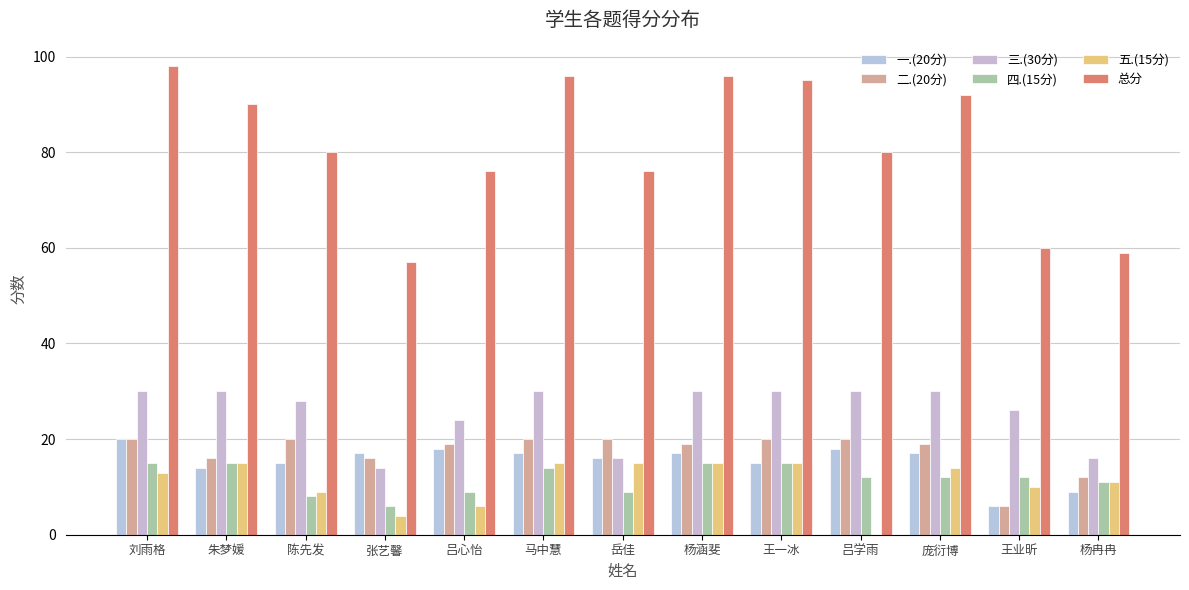

What is the sum of the 五.(15分) values at 吕学雨 and 王一冰?

15